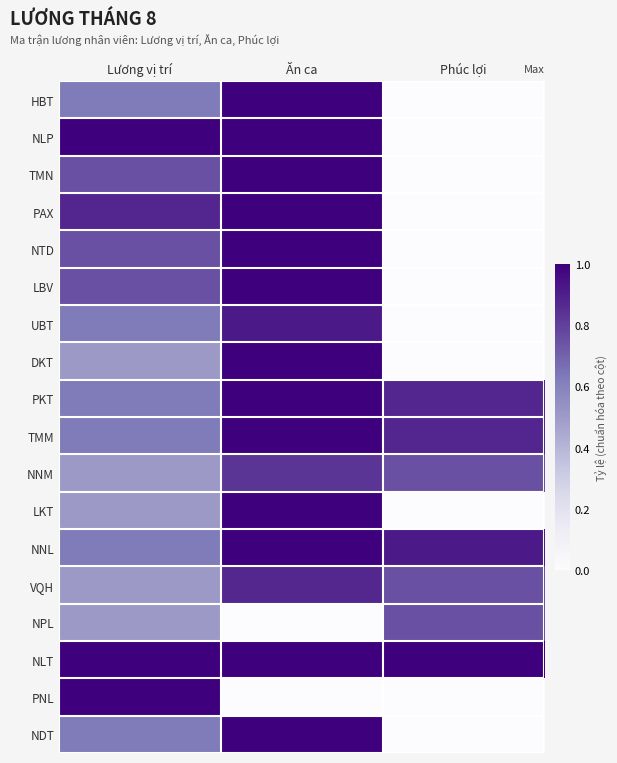

How many data points does each series have?

3